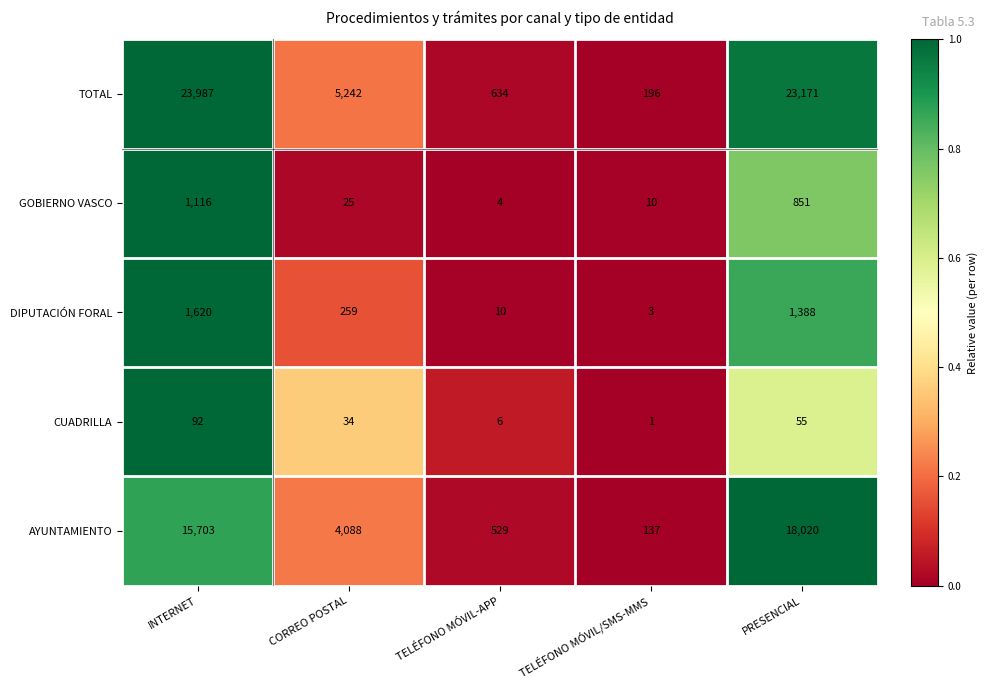

List the series in order of their peak value, lowest first.

CUADRILLA, GOBIERNO VASCO, DIPUTACIÓN FORAL, AYUNTAMIENTO, TOTAL